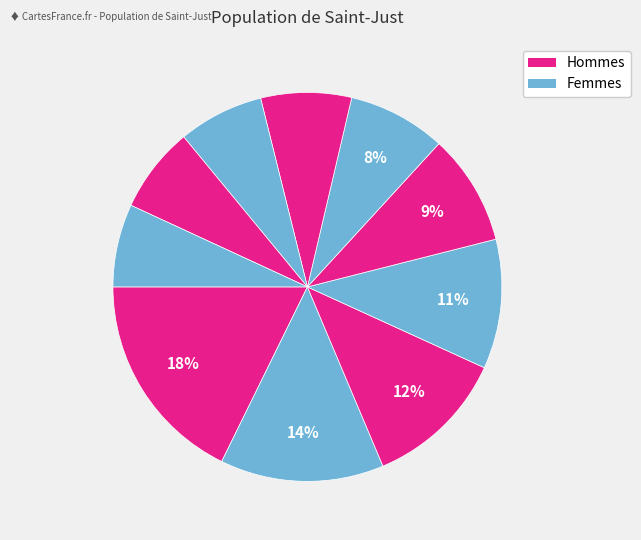

How many slices are in this pie chart?

10